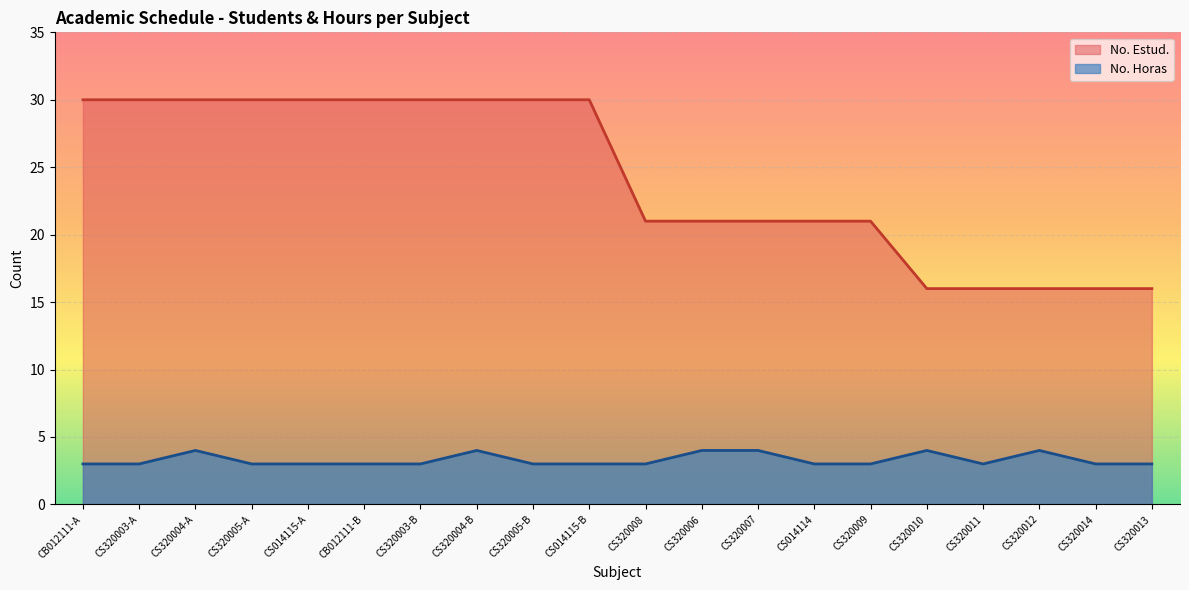

Between CS320003-B and CS320009, which is larger?

CS320003-B